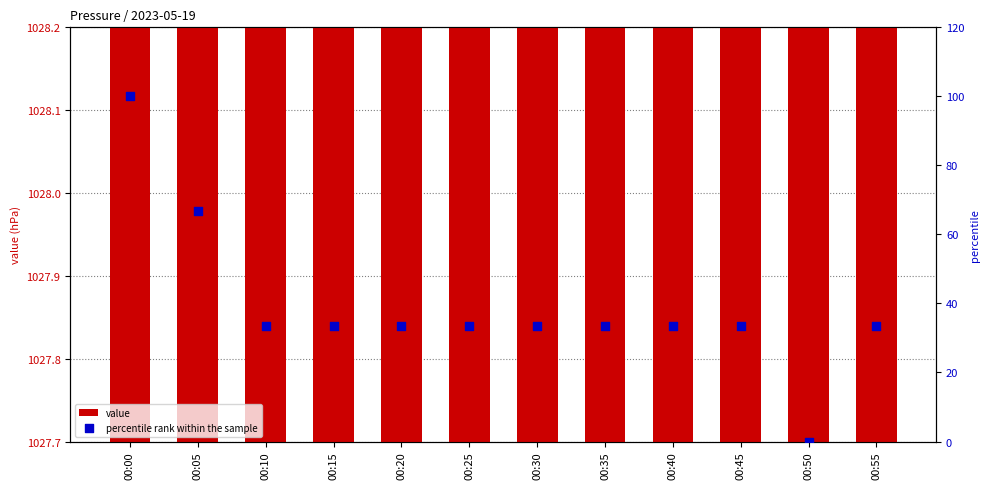

At how many categories does at least one series exceed 69?

12